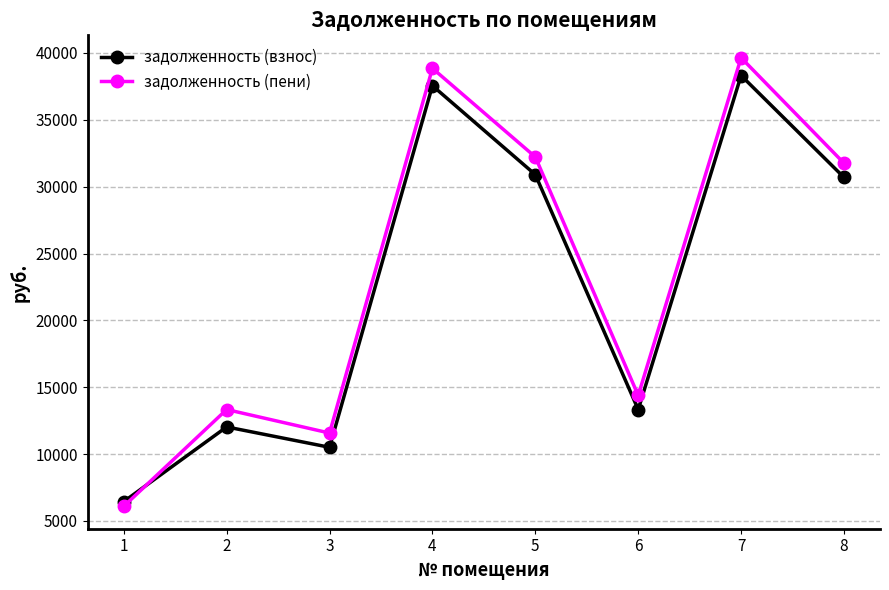

Which series has the largest range (max minus min)?

задолженность (пени)